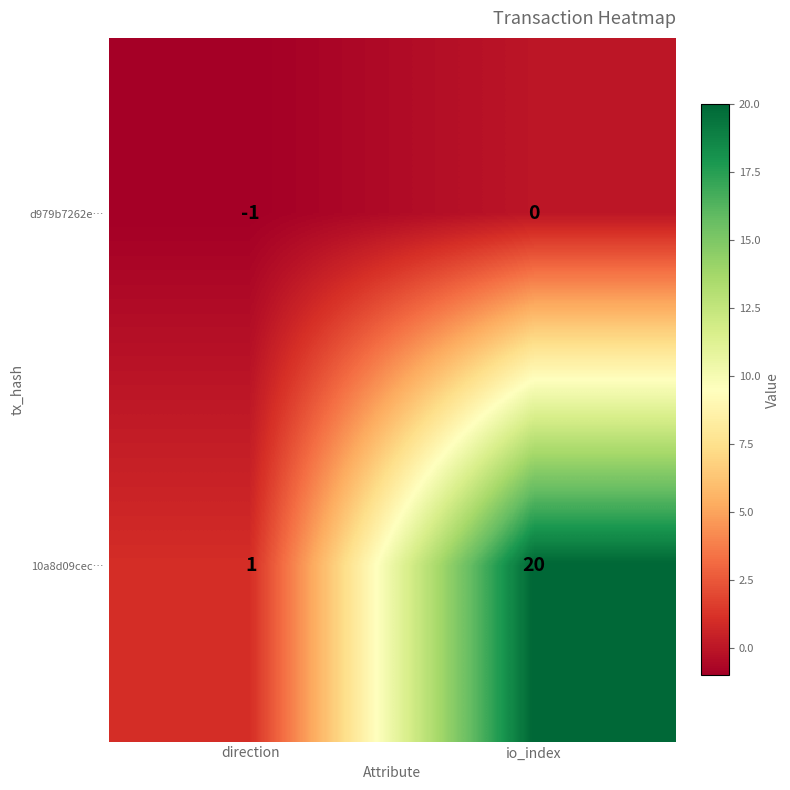

What is the total value across all series at io_index?

20